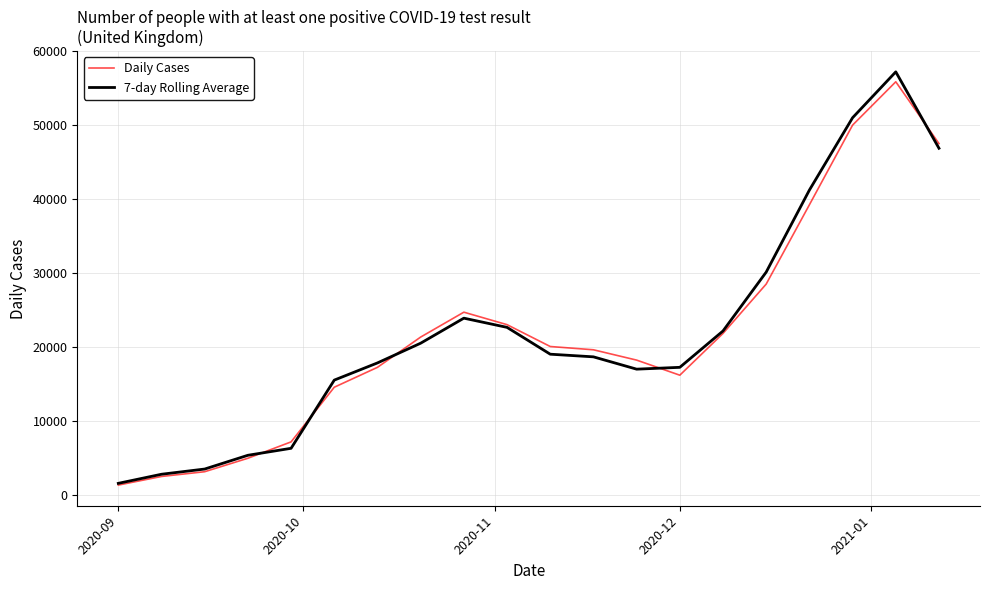

What is the maximum value shown in the chart?

57234.1